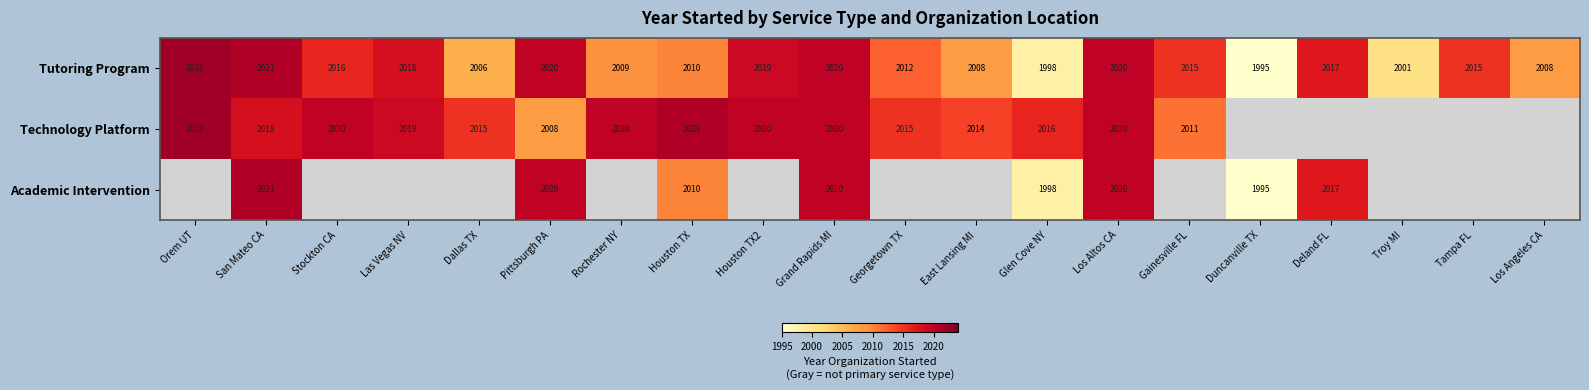

Between Pittsburgh PA and Houston TX, which series saw the biggest shift?

Technology Platform